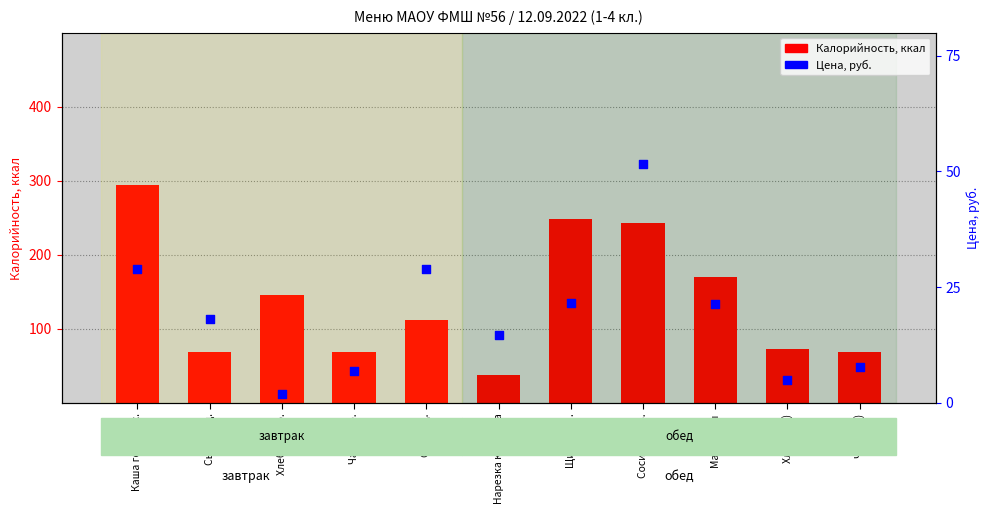

Which series reaches the minimum Y coordinate?

Цена, руб.